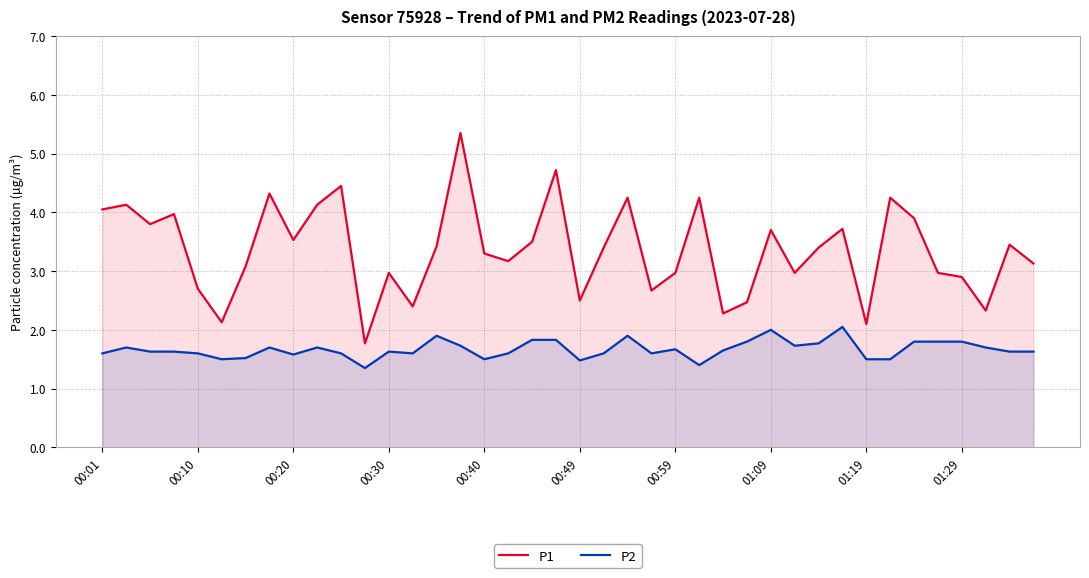

Read the P1 value at 00:01.

4.0